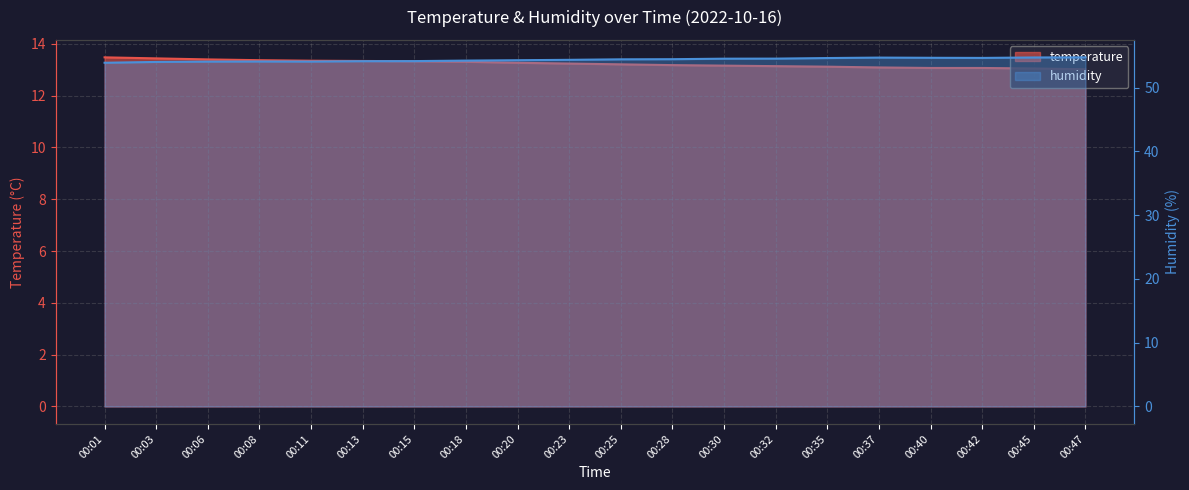

Rank the categories by humidity value from lowest to highest.

00:01, 00:03, 00:06, 00:11, 00:08, 00:13, 00:15, 00:18, 00:20, 00:23, 00:25, 00:28, 00:30, 00:32, 00:35, 00:42, 00:40, 00:37, 00:45, 00:47